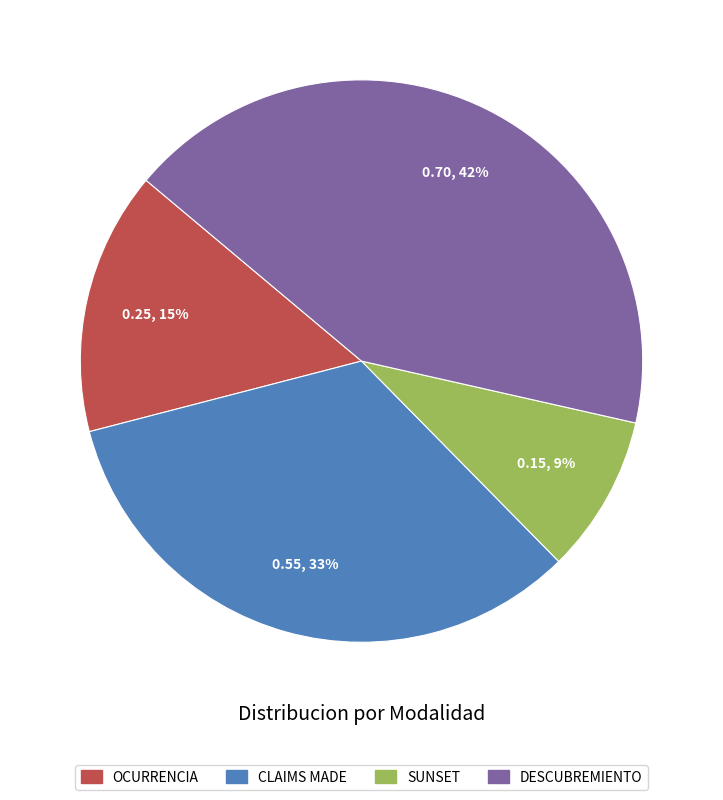

Between SUNSET and OCURRENCIA, which is larger?

OCURRENCIA